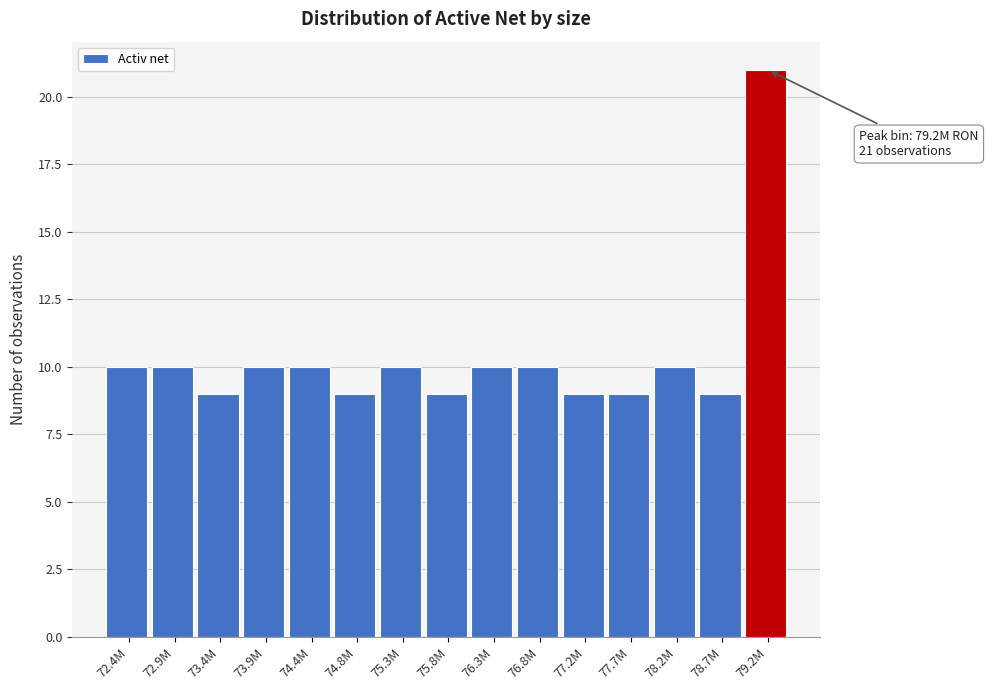

Reading left to right, transcribe all the data shown in this chart.

72.4M=10	72.9M=10	73.4M=9	73.9M=10	74.4M=10	74.8M=9	75.3M=10	75.8M=9	76.3M=10	76.8M=10	77.2M=9	77.7M=9	78.2M=10	78.7M=9	79.2M=21